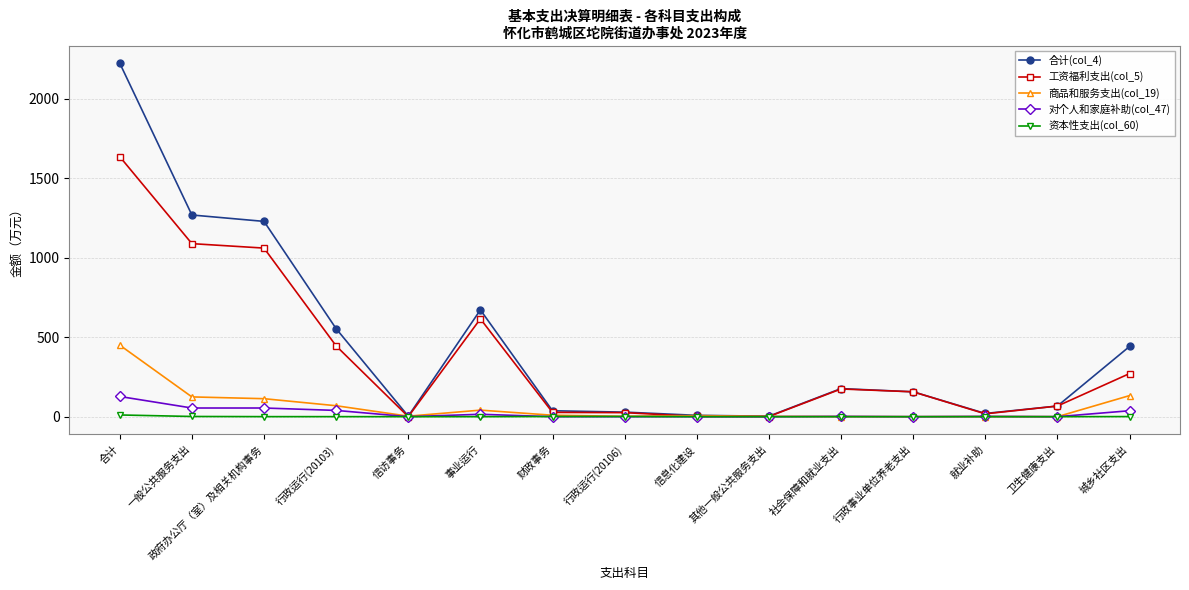

What is the difference between the second highest and second lowest values in the 资本性支出(col_60) series?

1.3